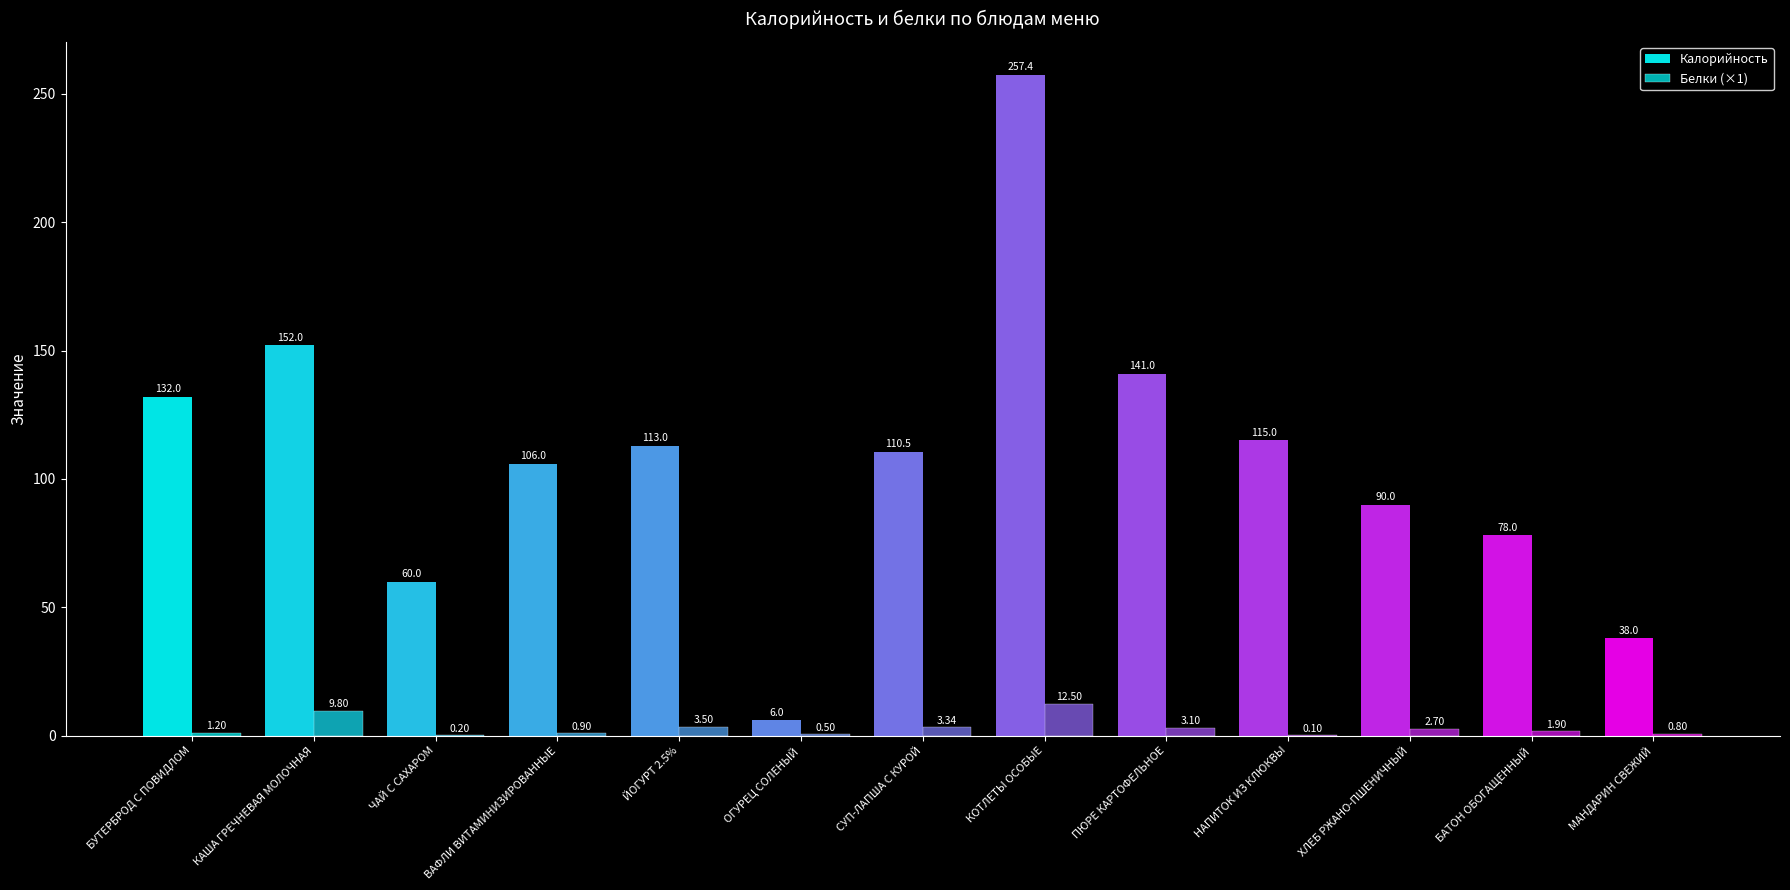

What is the average value of the Калорийность series?

107.6